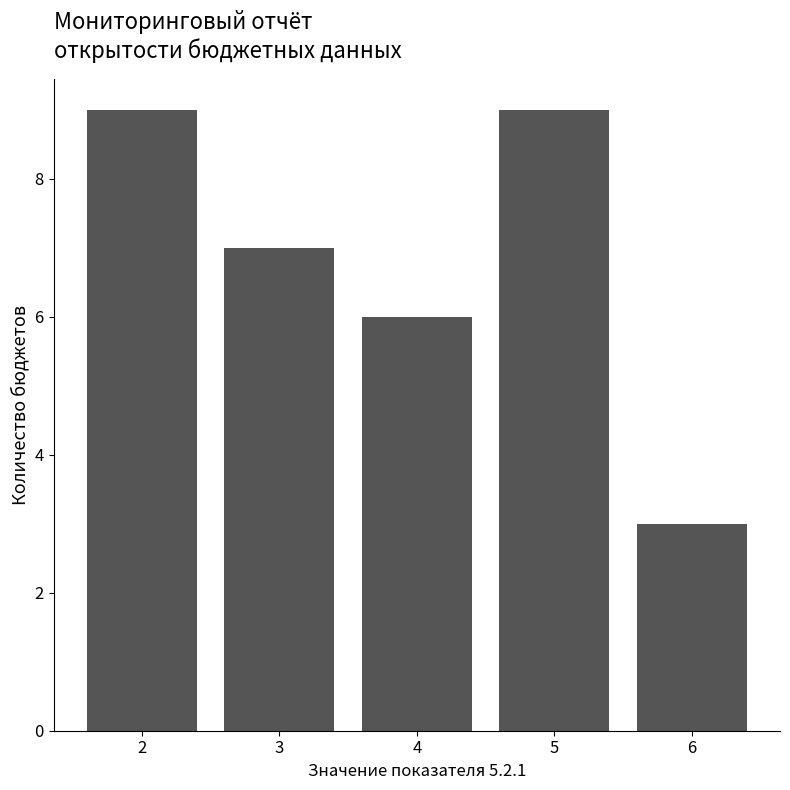

Is it true that the value at 5 is 9?

True